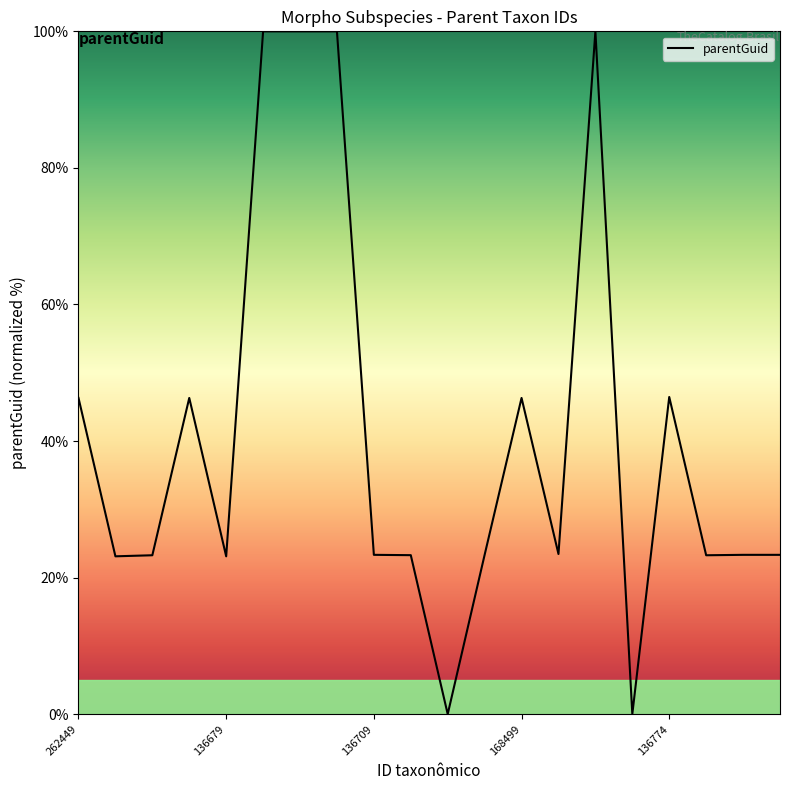

What is the difference between the maximum and minimum values?

100.0